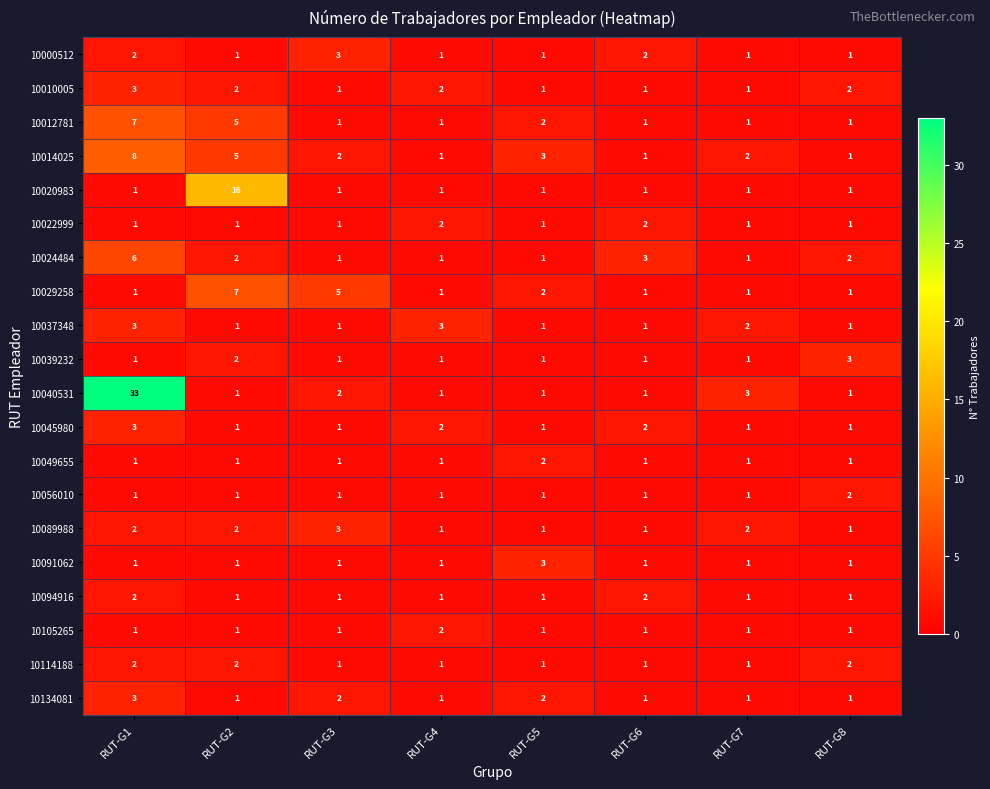

What is the maximum value shown in the chart?

33